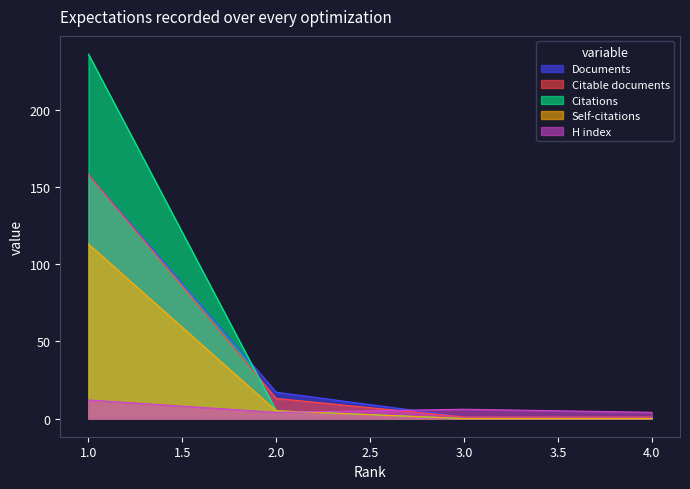

How many values in the H index series exceed 6?

1